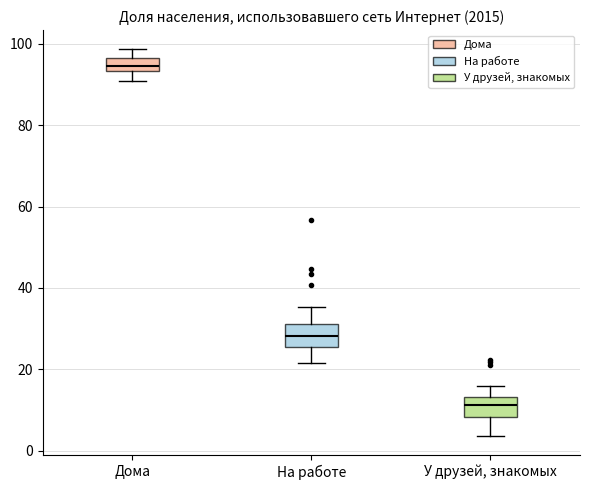

Reading left to right, transcribe this box plot: for each box, give where its median line is, the range the box spans, and where its two whiskers end, as read against the y-axis. The values are not printed on the chart, so give them approximately, as read against the axis.

Дома: median 94 (inside the box), box 94 to 96, whiskers 90 to 98
На работе: median 28, box 26 to 32, whiskers 22 to 36
У друзей, знакомых: median 12, box 8 to 14, whiskers 4 to 16